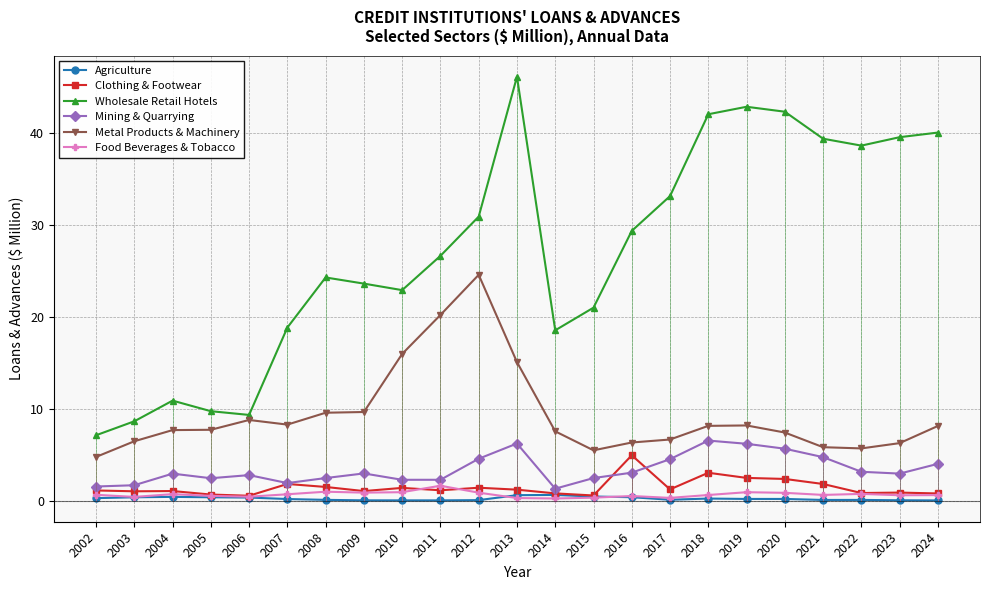

Which series has the largest total across all categories?

Wholesale Retail Hotels